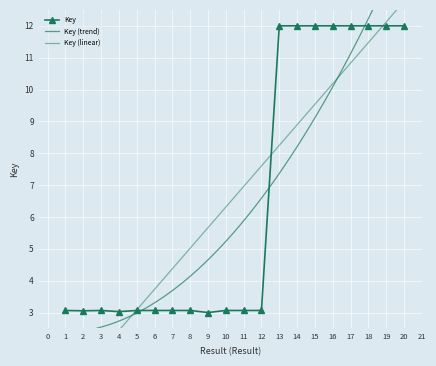

Count the number of categories in the chart.

20